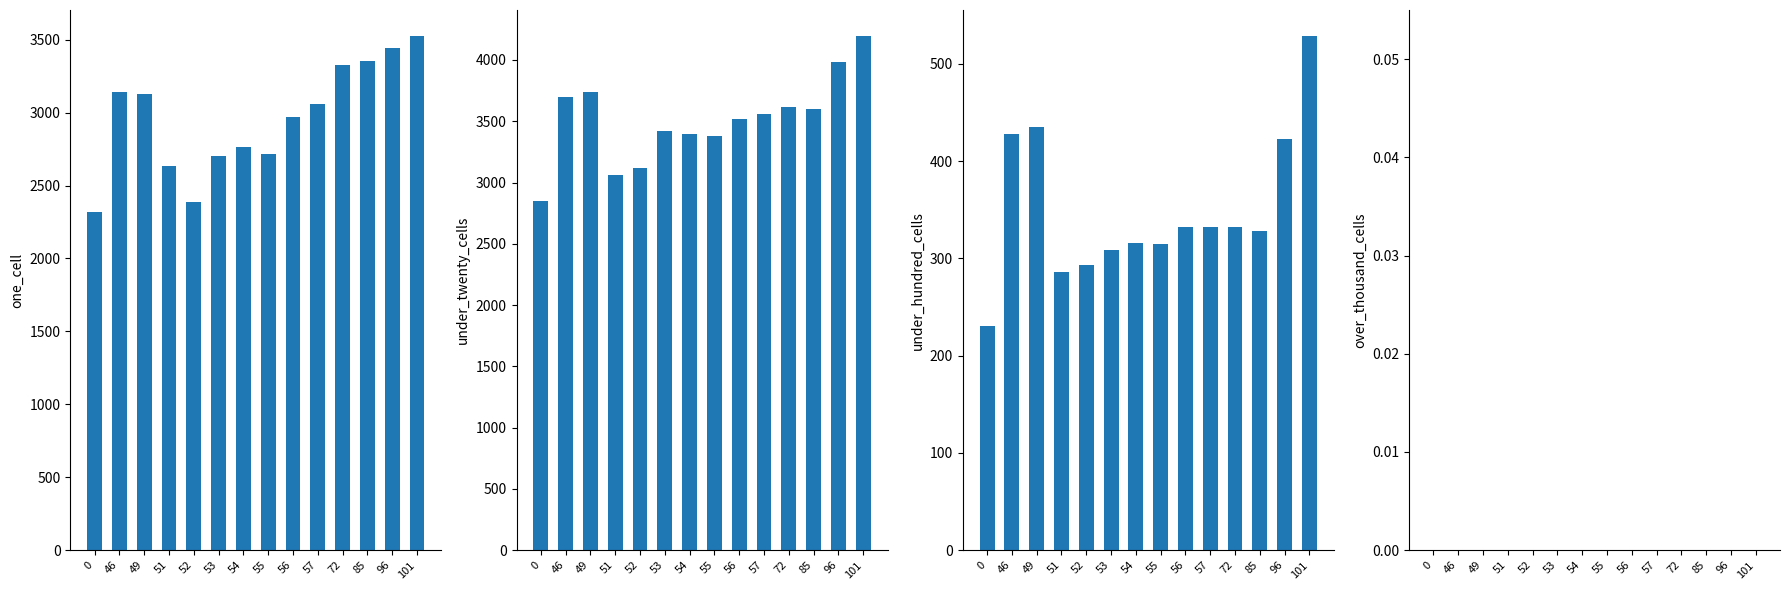

How many bars are there in total?

56